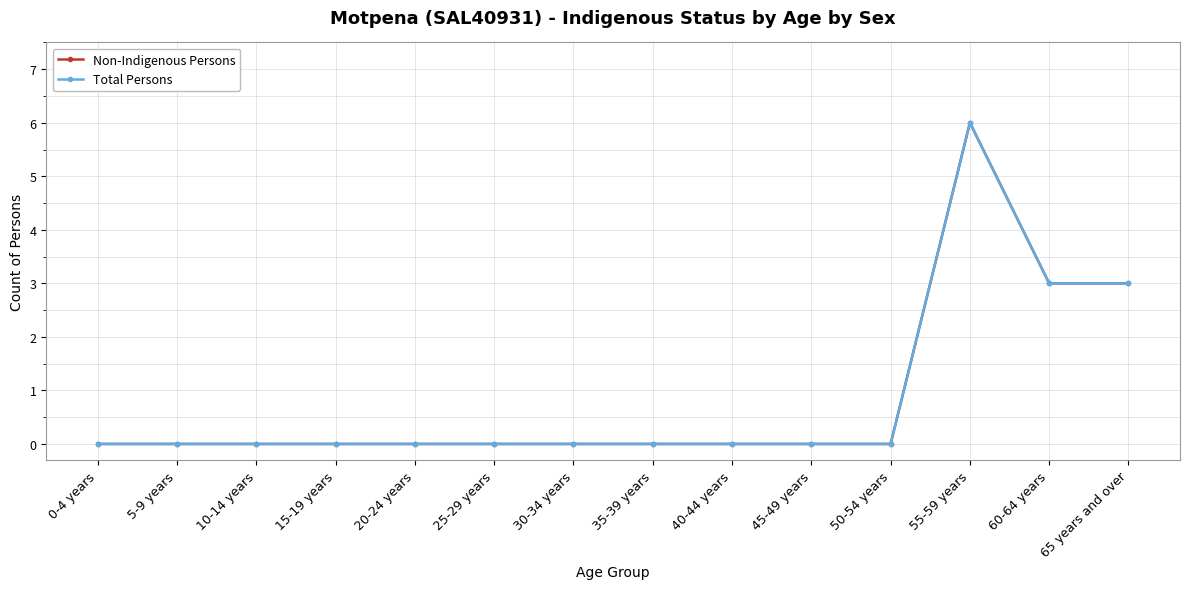

Does the chart display data point markers on the line(s)?

Yes